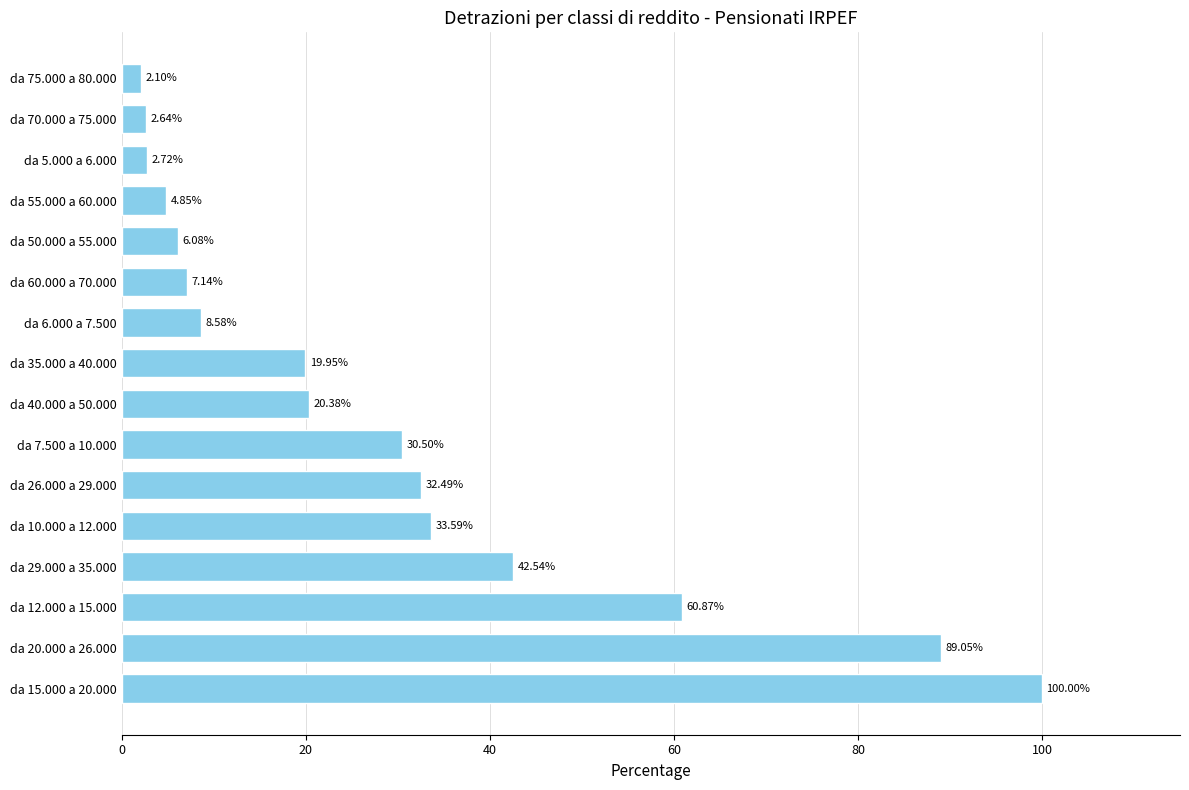

What is the sum of all values?

463.5